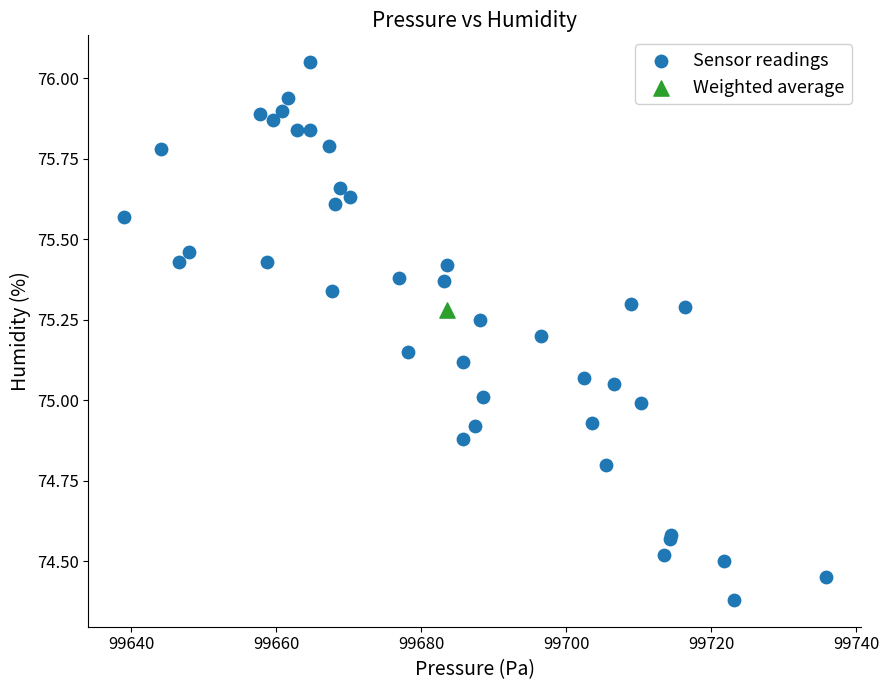

What are all the series names shown in the legend?

Sensor readings, Weighted average